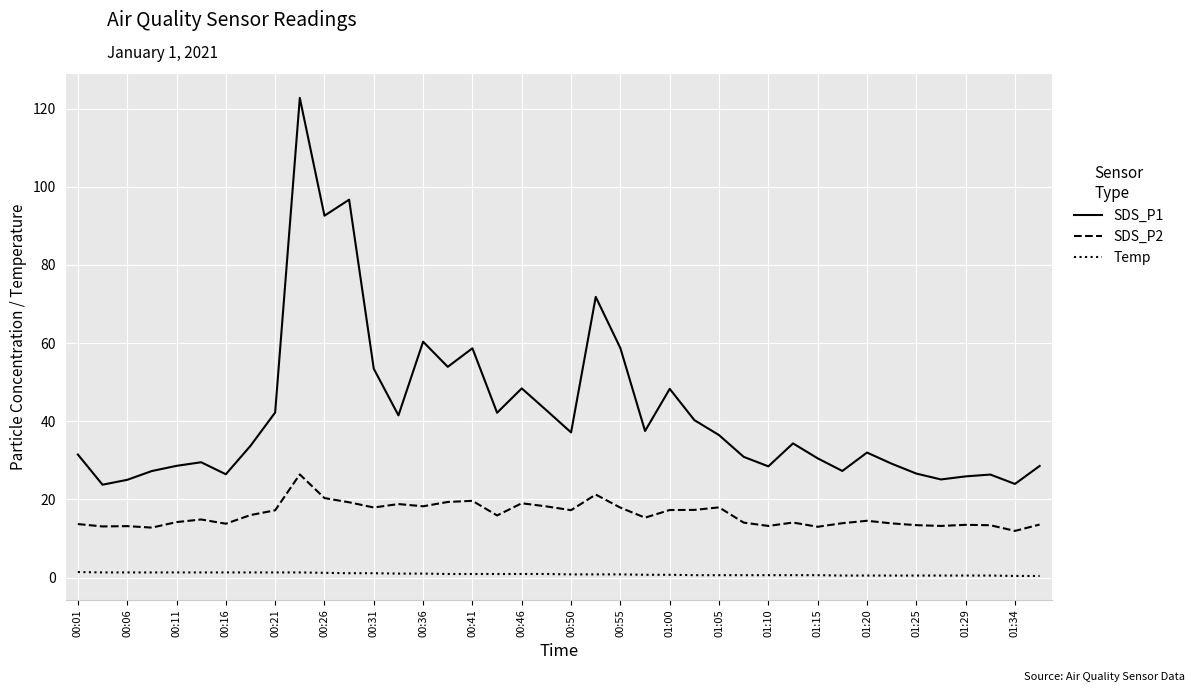

Rank the series by their average value, from lowest to highest.

Temp, SDS_P2, SDS_P1